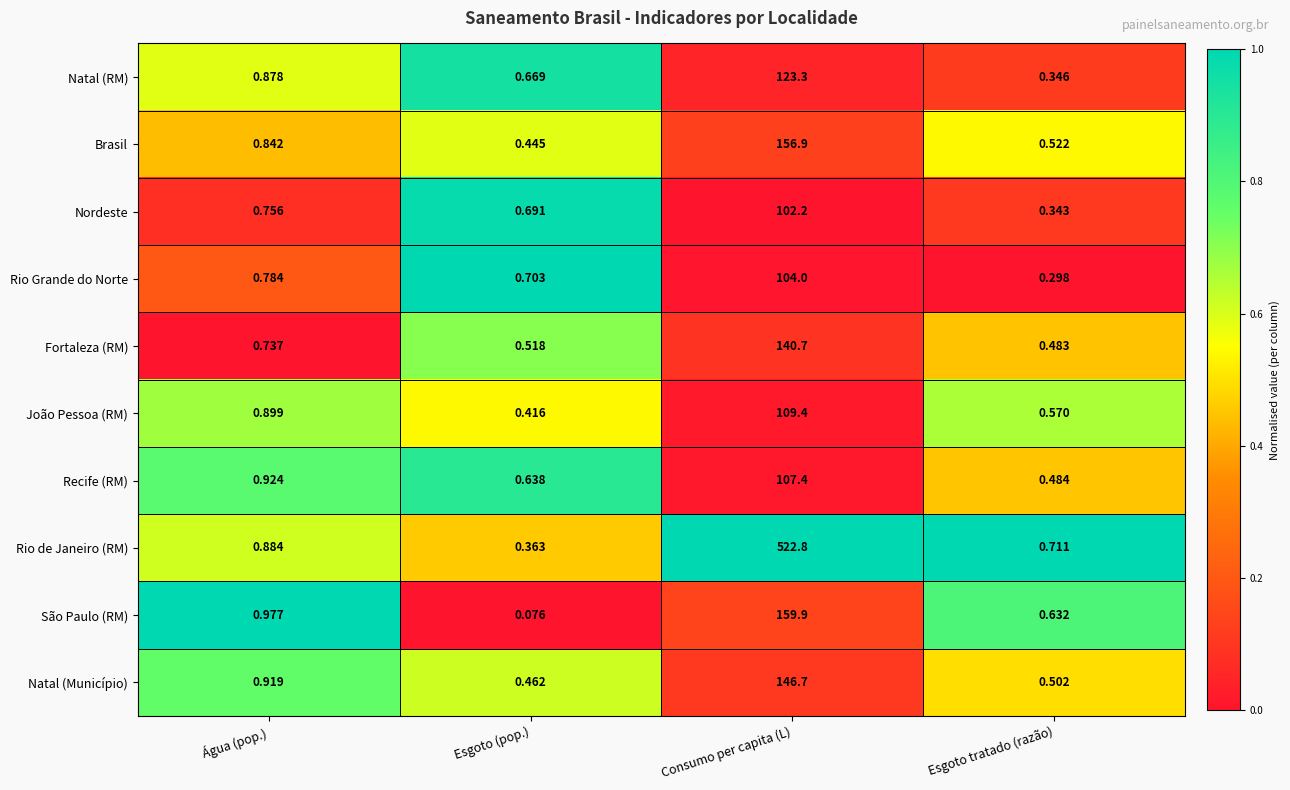

Which category has the lowest value across all series?

Esgoto (pop.)